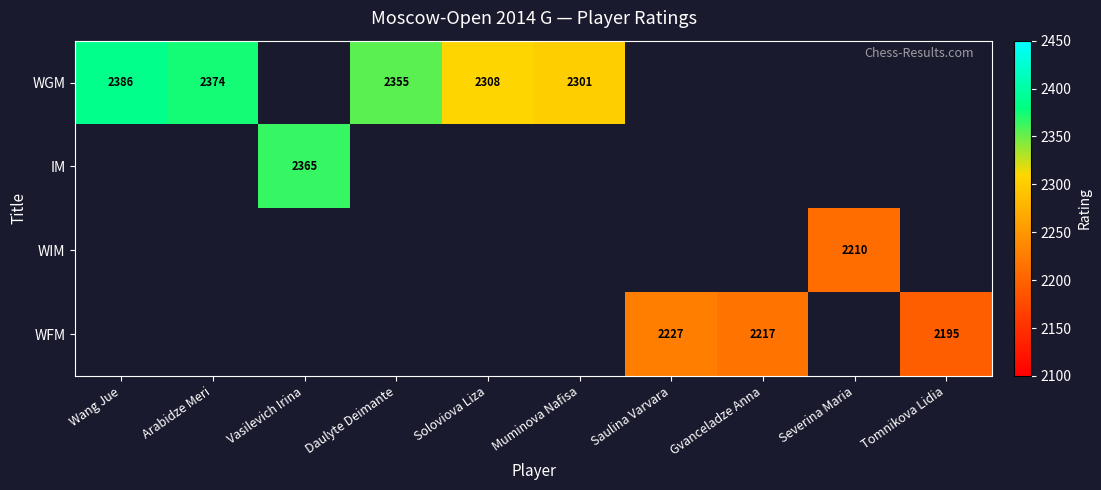

How many series are shown in this chart?

4